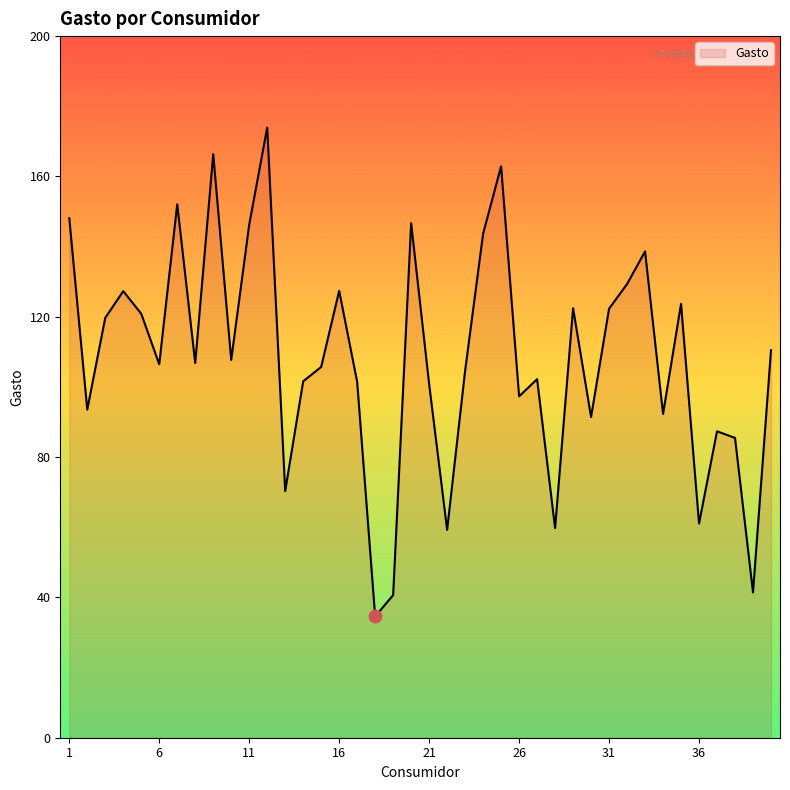

What is the maximum value shown in the chart?

174.8